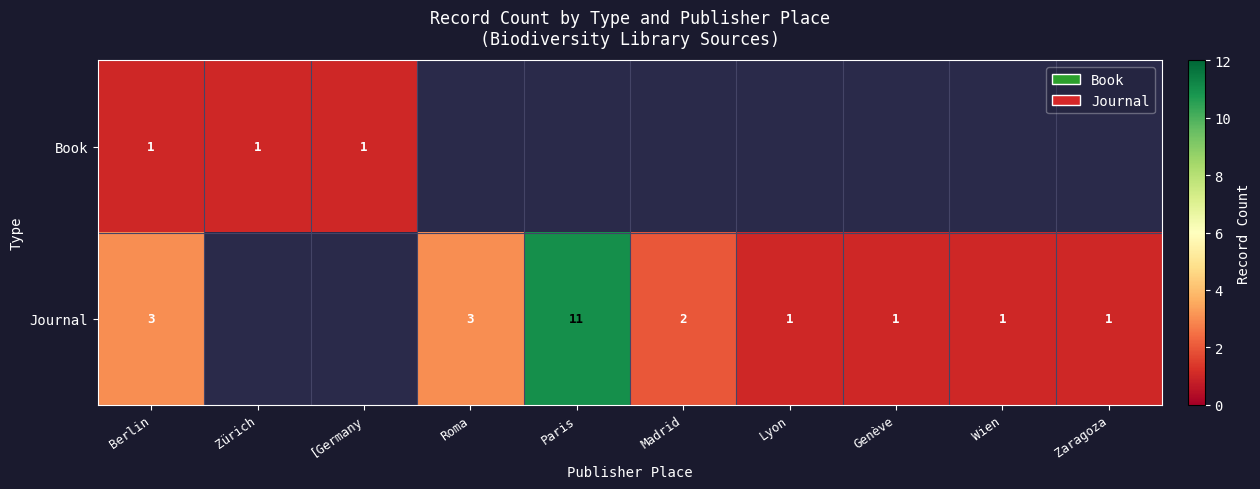

True or false: Journal has a value of 11 at Paris.

True